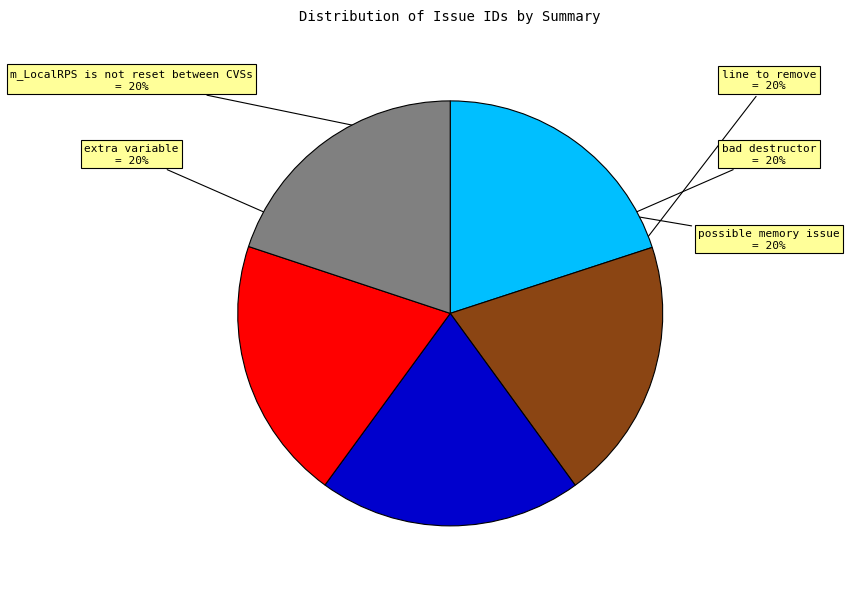

Is there a majority slice in this chart?

No